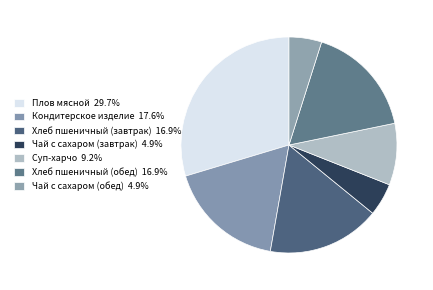

What is the largest slice in the pie chart?

Плов мясной